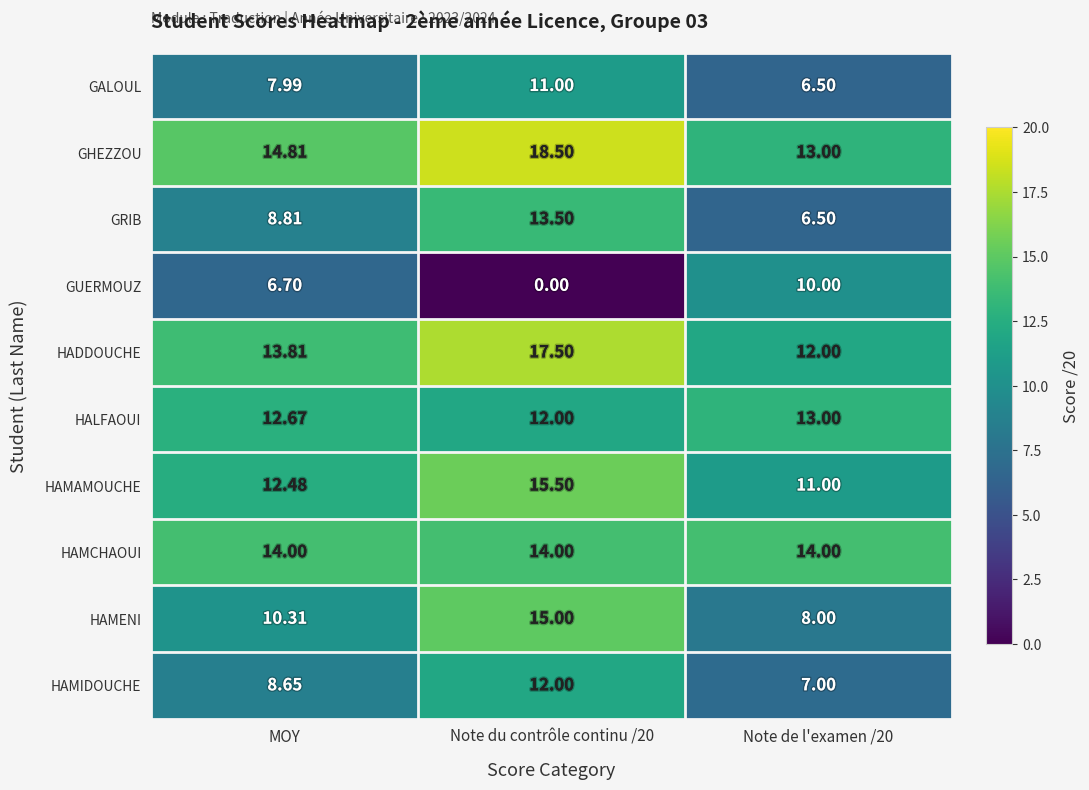

Which series has the widest spread of values?

GUERMOUZ